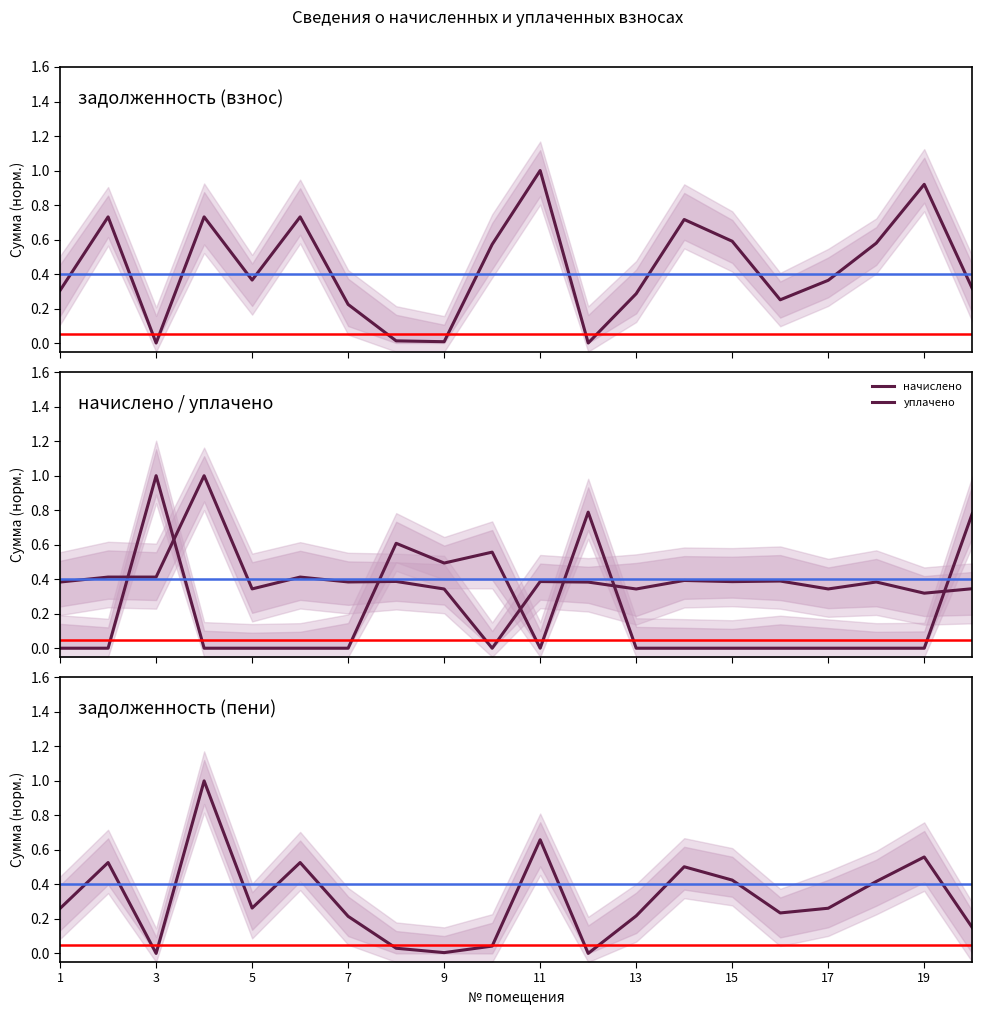

True or false: задолженность (взнос) has more than 0 points higher than both neighbors.

True